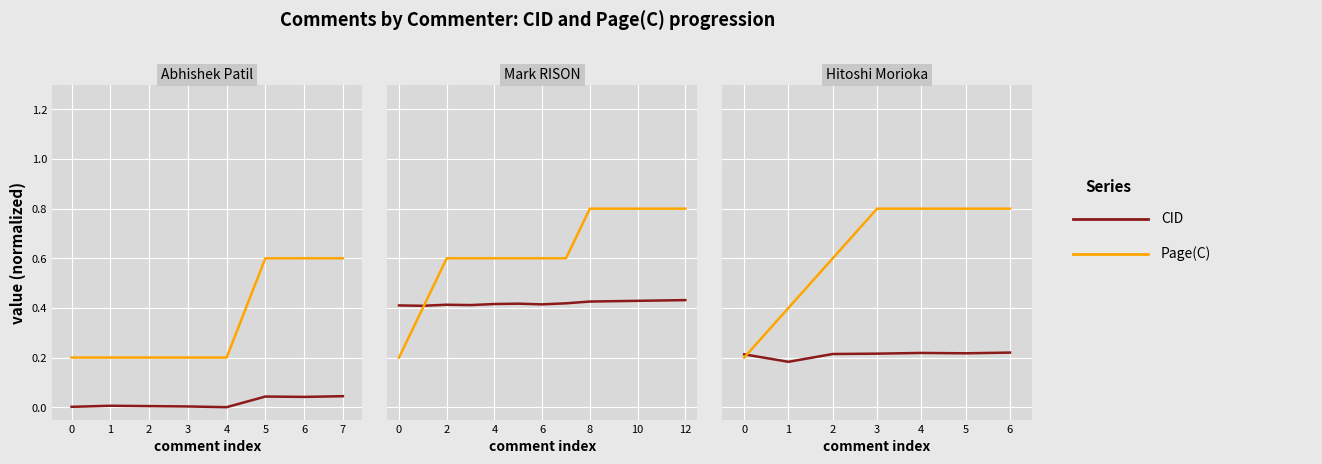

What is the difference between the Page(C) values at 0 and 2?

0.4